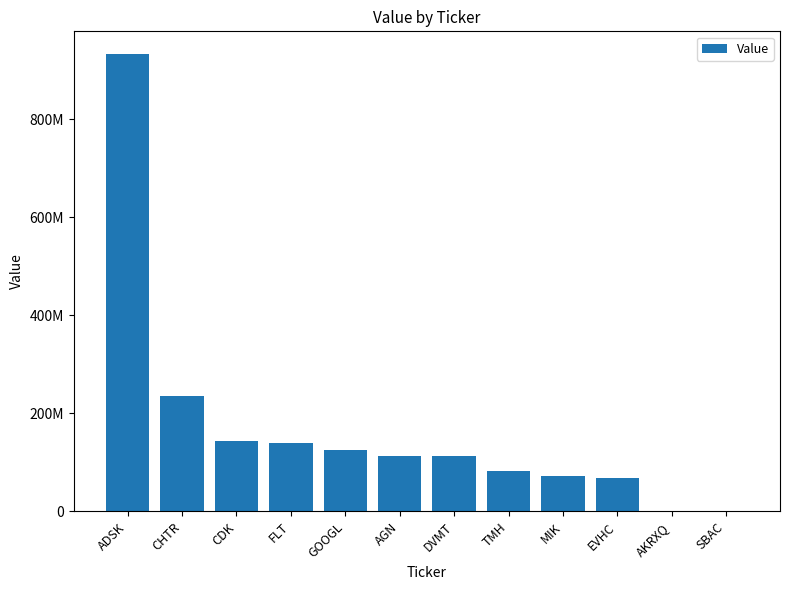

Does the chart contain any negative values?

No